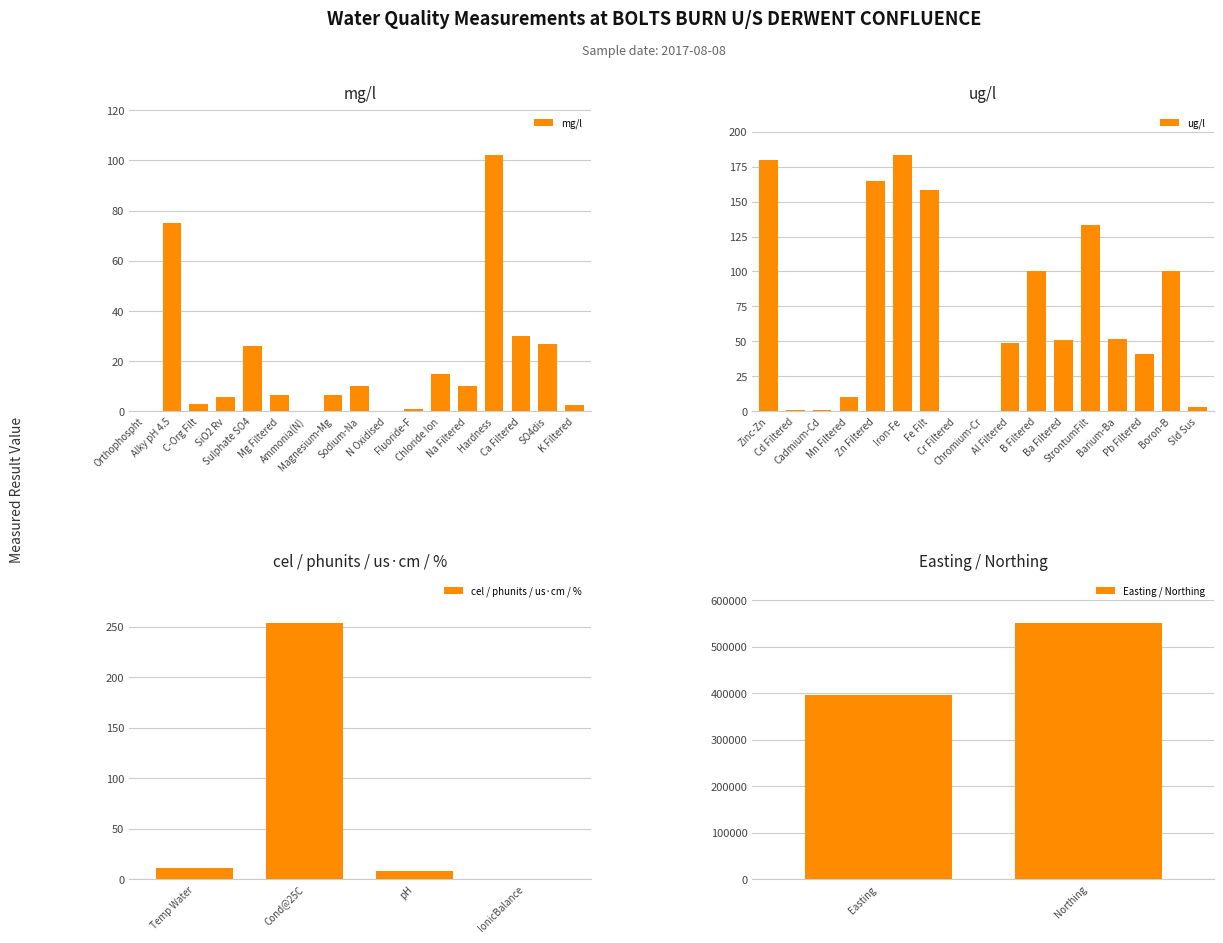

Which series has the largest range (max minus min)?

ug/l